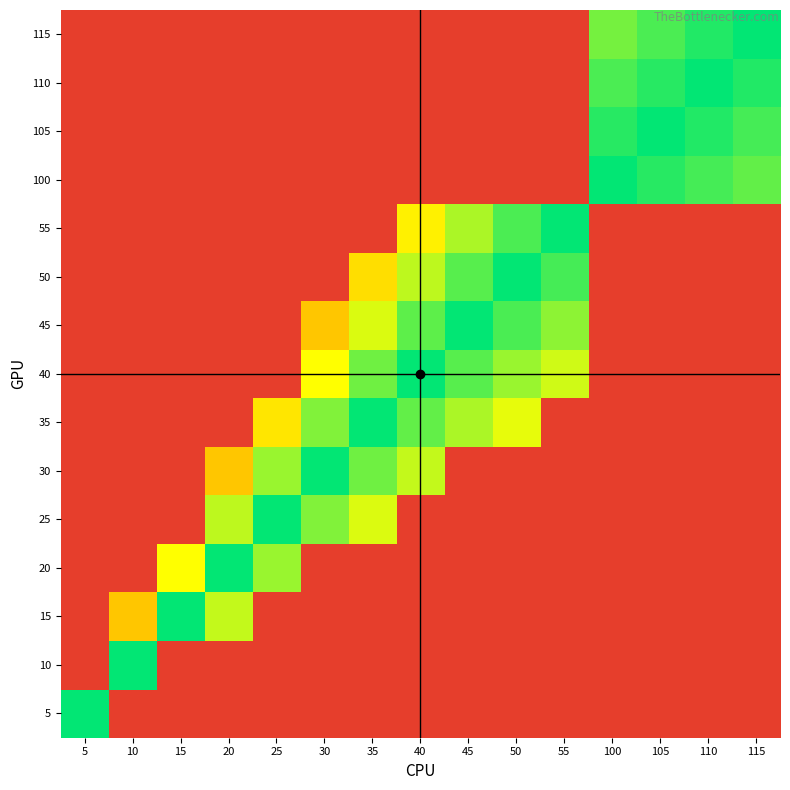

Reading right to left, extract all data points from this chart.

5: 115=1.0	110=1.0	105=1.0	100=1.0	55=1.0	50=1.0	45=1.0	40=1.0	35=1.0	30=1.0	25=1.0	20=1.0	15=1.0	10=1.0	5=0.5
10: 115=1.0	110=1.0	105=1.0	100=1.0	55=1.0	50=1.0	45=1.0	40=1.0	35=1.0	30=1.0	25=1.0	20=1.0	15=1.0	10=0.5	5=0.0
15: 115=1.0	110=1.0	105=1.0	100=1.0	55=1.0	50=1.0	45=1.0	40=1.0	35=1.0	30=1.0	25=1.0	20=0.4	15=0.5	10=0.7	5=0.0
20: 115=1.0	110=1.0	105=1.0	100=1.0	55=1.0	50=1.0	45=1.0	40=1.0	35=1.0	30=1.0	25=0.4	20=0.5	15=0.7	10=0.0	5=0.0
25: 115=1.0	110=1.0	105=1.0	100=1.0	55=1.0	50=1.0	45=1.0	40=1.0	35=0.4	30=0.4	25=0.5	20=0.6	15=0.0	10=0.0	5=0.0
30: 115=1.0	110=1.0	105=1.0	100=1.0	55=1.0	50=1.0	45=1.0	40=0.4	35=0.4	30=0.5	25=0.6	20=0.7	15=0.0	10=0.0	5=0.0
35: 115=1.0	110=1.0	105=1.0	100=1.0	55=1.0	50=0.3	45=0.4	40=0.4	35=0.5	30=0.6	25=0.7	20=0.0	15=0.0	10=0.0	5=0.0
40: 115=1.0	110=1.0	105=1.0	100=1.0	55=0.4	50=0.4	45=0.4	40=0.5	35=0.6	30=0.7	25=0.0	20=0.0	15=0.0	10=0.0	5=0.0
45: 115=1.0	110=1.0	105=1.0	100=1.0	55=0.4	50=0.4	45=0.5	40=0.6	35=0.6	30=0.7	25=0.0	20=0.0	15=0.0	10=0.0	5=0.0
50: 115=1.0	110=1.0	105=1.0	100=1.0	55=0.5	50=0.5	45=0.6	40=0.6	35=0.7	30=0.0	25=0.0	20=0.0	15=0.0	10=0.0	5=0.0
55: 115=1.0	110=1.0	105=1.0	100=1.0	55=0.5	50=0.5	45=0.6	40=0.7	35=0.0	30=0.0	25=0.0	20=0.0	15=0.0	10=0.0	5=0.0
100: 115=0.4	110=0.5	105=0.5	100=0.5	55=0.0	50=0.0	45=0.0	40=0.0	35=0.0	30=0.0	25=0.0	20=0.0	15=0.0	10=0.0	5=0.0
105: 115=0.5	110=0.5	105=0.5	100=0.5	55=0.0	50=0.0	45=0.0	40=0.0	35=0.0	30=0.0	25=0.0	20=0.0	15=0.0	10=0.0	5=0.0
110: 115=0.5	110=0.5	105=0.5	100=0.5	55=0.0	50=0.0	45=0.0	40=0.0	35=0.0	30=0.0	25=0.0	20=0.0	15=0.0	10=0.0	5=0.0
115: 115=0.5	110=0.5	105=0.5	100=0.6	55=0.0	50=0.0	45=0.0	40=0.0	35=0.0	30=0.0	25=0.0	20=0.0	15=0.0	10=0.0	5=0.0